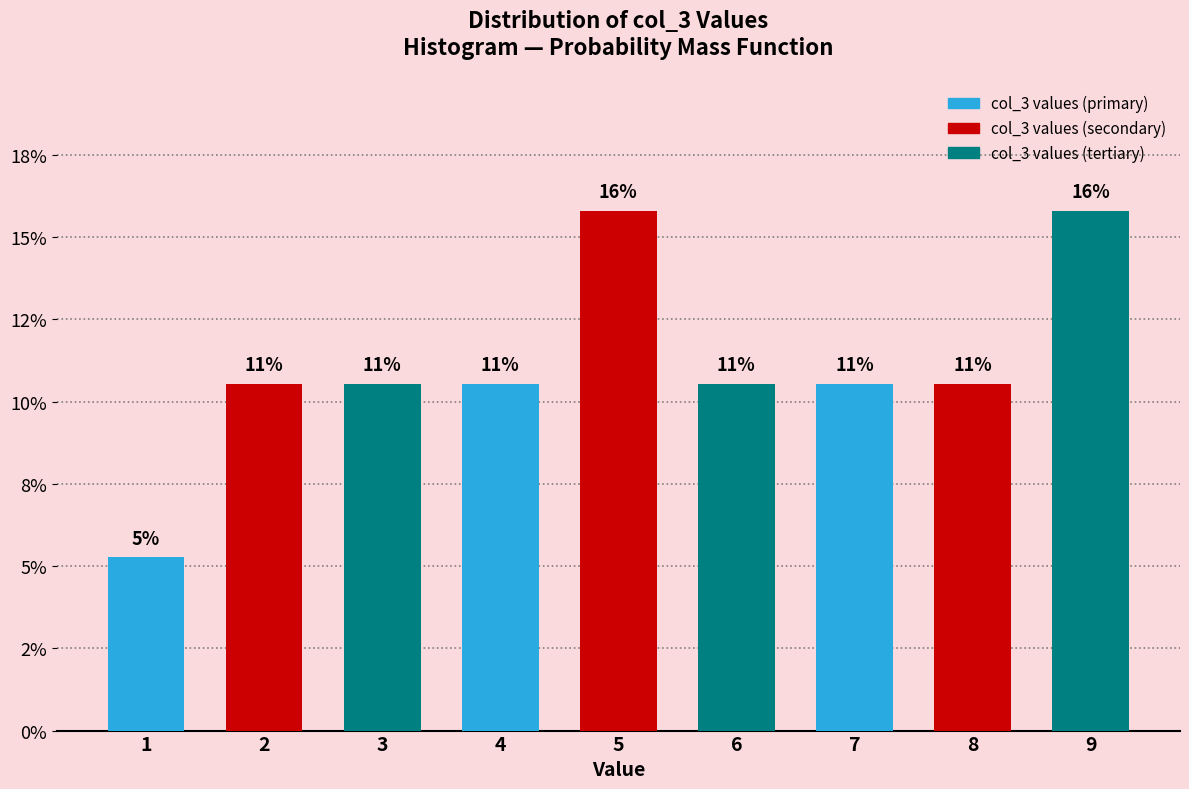

Does the chart contain any negative values?

No